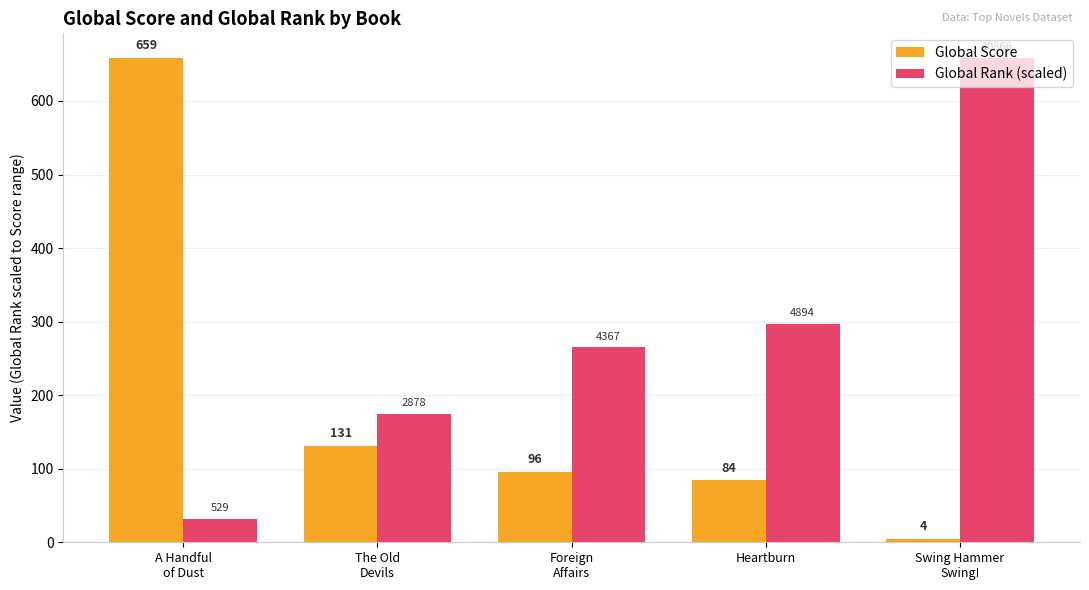

Which series has the largest total across all categories?

Global Rank (scaled)